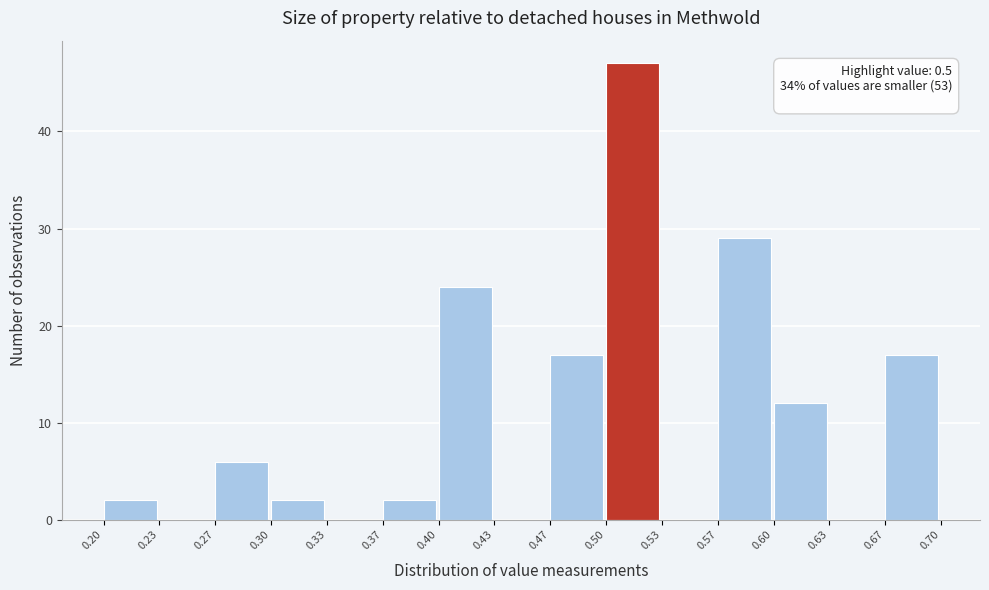

Over which range of the x-axis is the bar tallest?

0.50 to 0.53